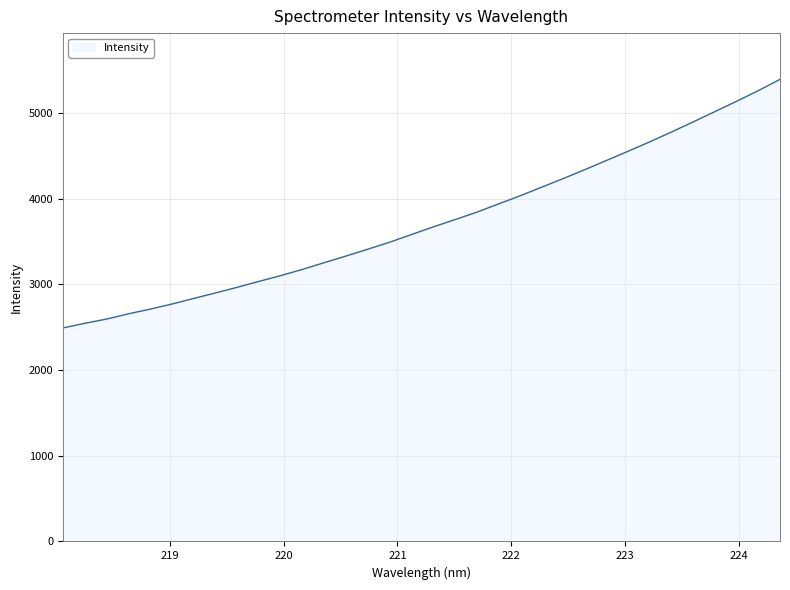

What is the minimum value shown in the chart?

2492.5